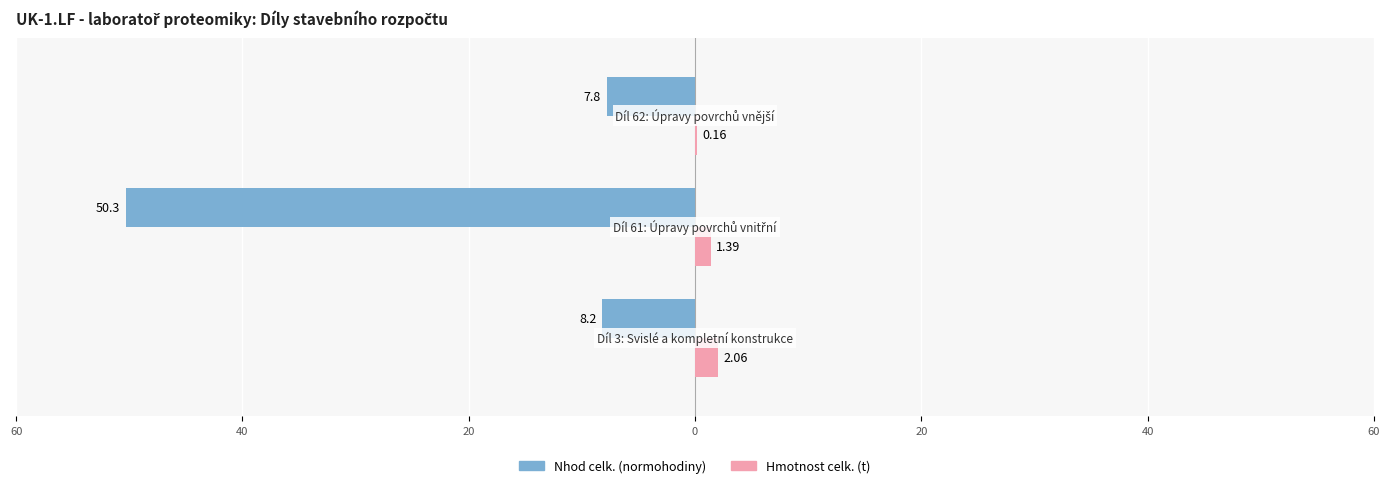

What are all the series names shown in the legend?

Nhod celk. (normohodiny), Hmotnost celk. (t)